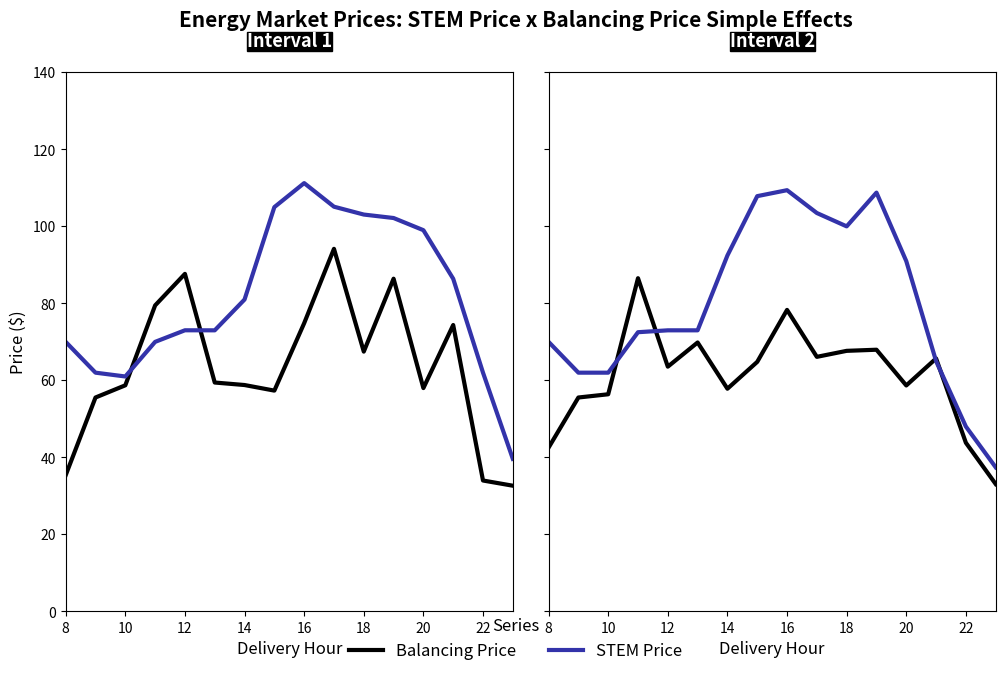

What is the total value across all series at 10?

117.5